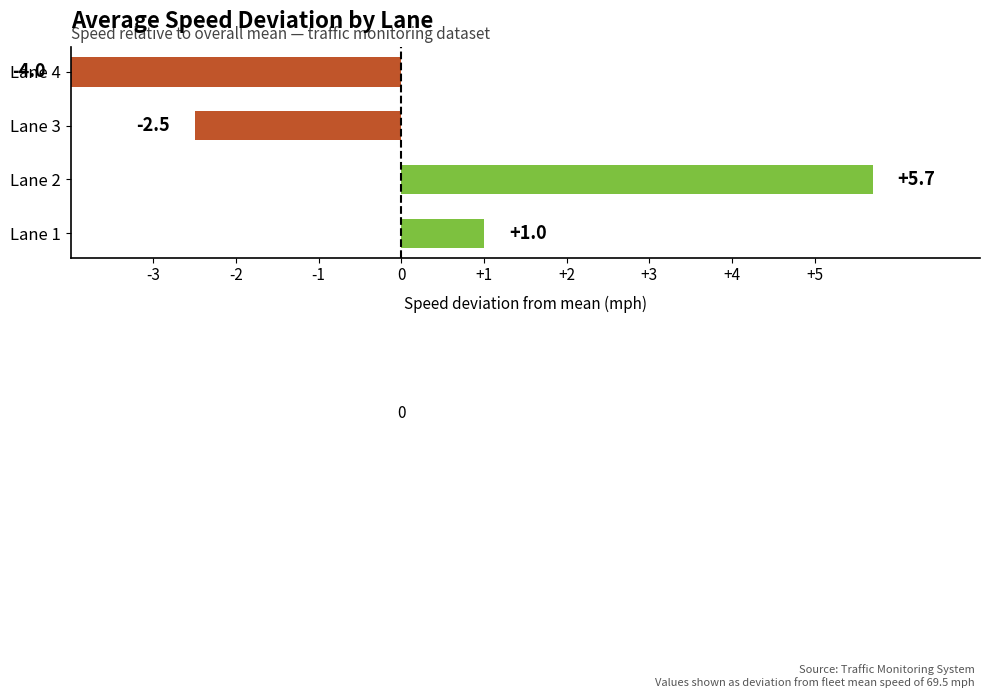

The value at Lane 2 is 7.5. True or false?

False